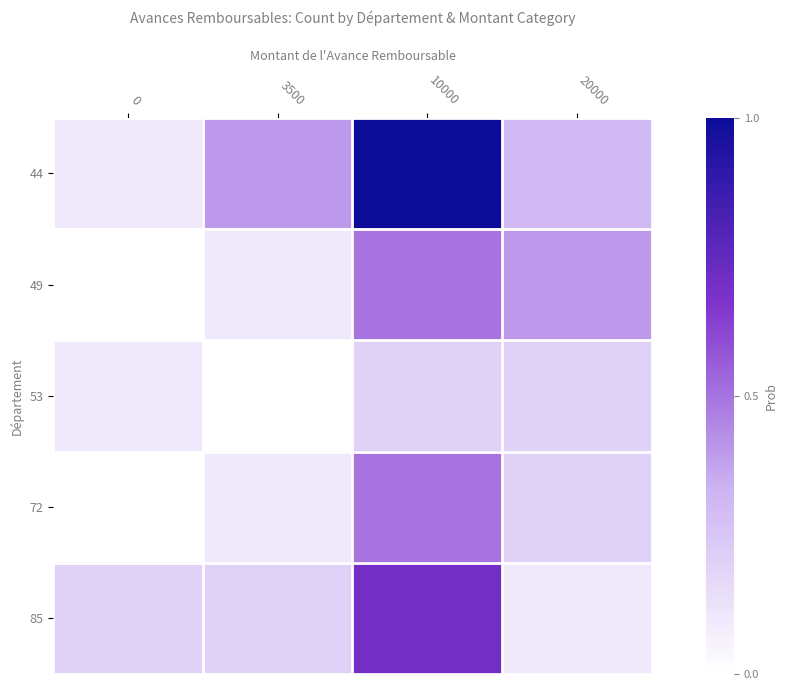

Which has a higher value, 0 or 10000?

10000